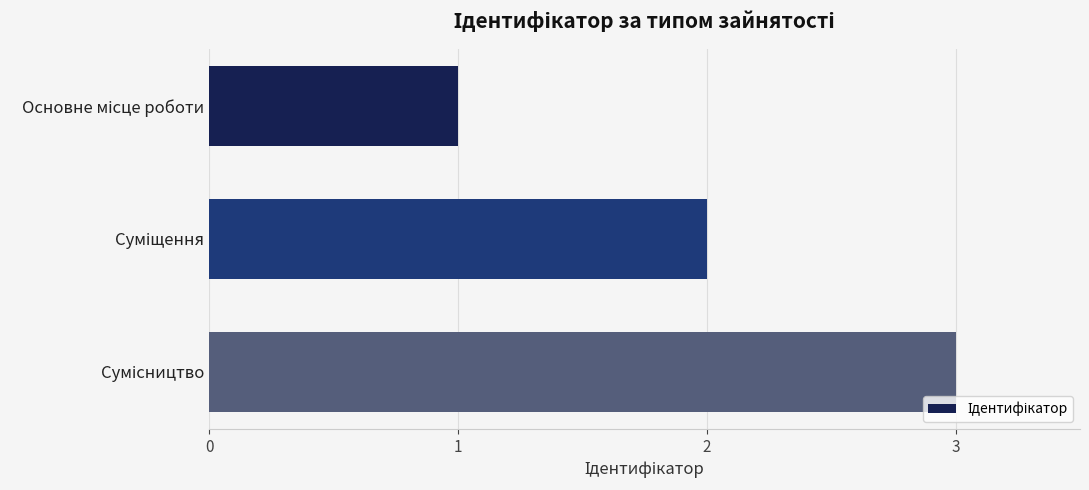

What is the sum of all values?

6